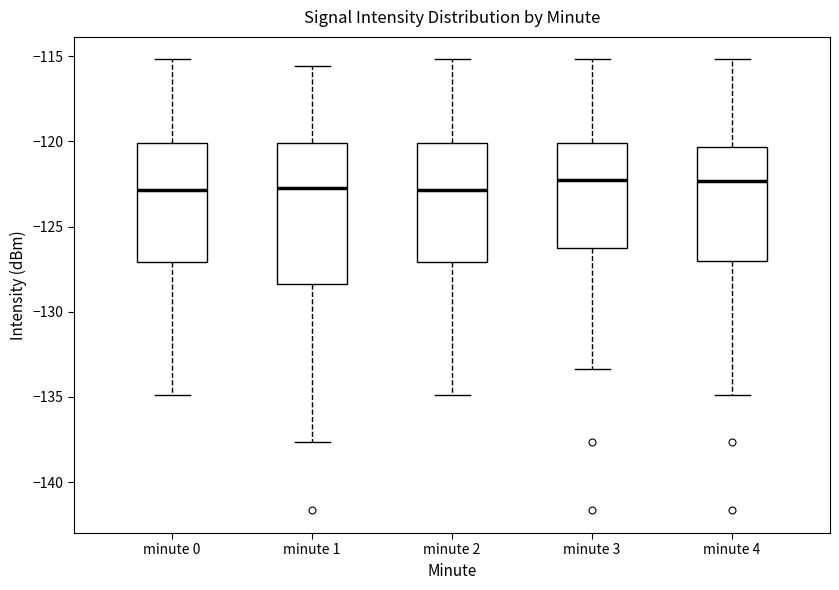

Reading left to right, read every box against the y-axis: the position of its median line, the range the box covers, and the ends of its whiskers. The values are not printed on the chart, so give them approximately, as read against the axis.

minute 0: median -123.0, box -127.0 to -120.0, whiskers -135.0 to -115.0
minute 1: median -123.0, box -128.5 to -120.0, whiskers -137.5 to -115.5
minute 2: median -123.0, box -127.0 to -120.0, whiskers -135.0 to -115.0
minute 3: median -122.5, box -126.0 to -120.0, whiskers -133.5 to -115.0
minute 4: median -122.5, box -127.0 to -120.5, whiskers -135.0 to -115.0